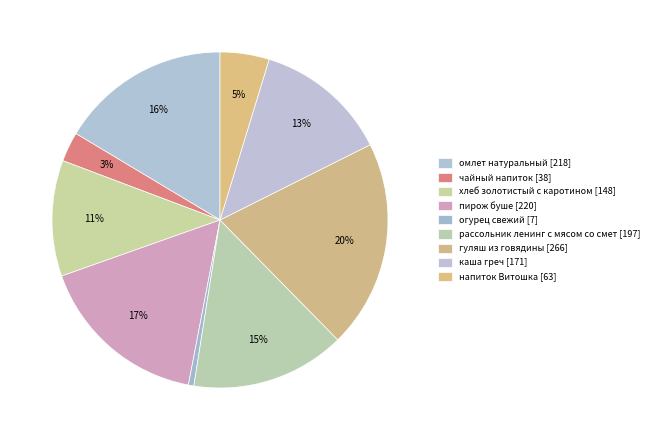

Which category has the smallest portion of the pie?

огурец свежий